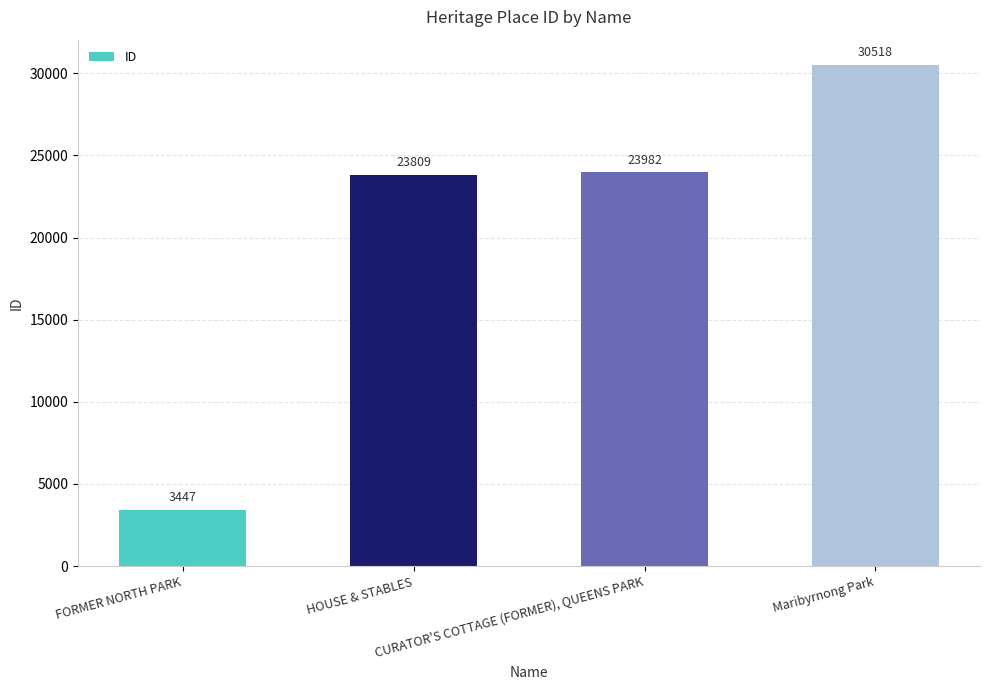

What position from the right is CURATOR'S COTTAGE (FORMER), QUEENS PARK?

2